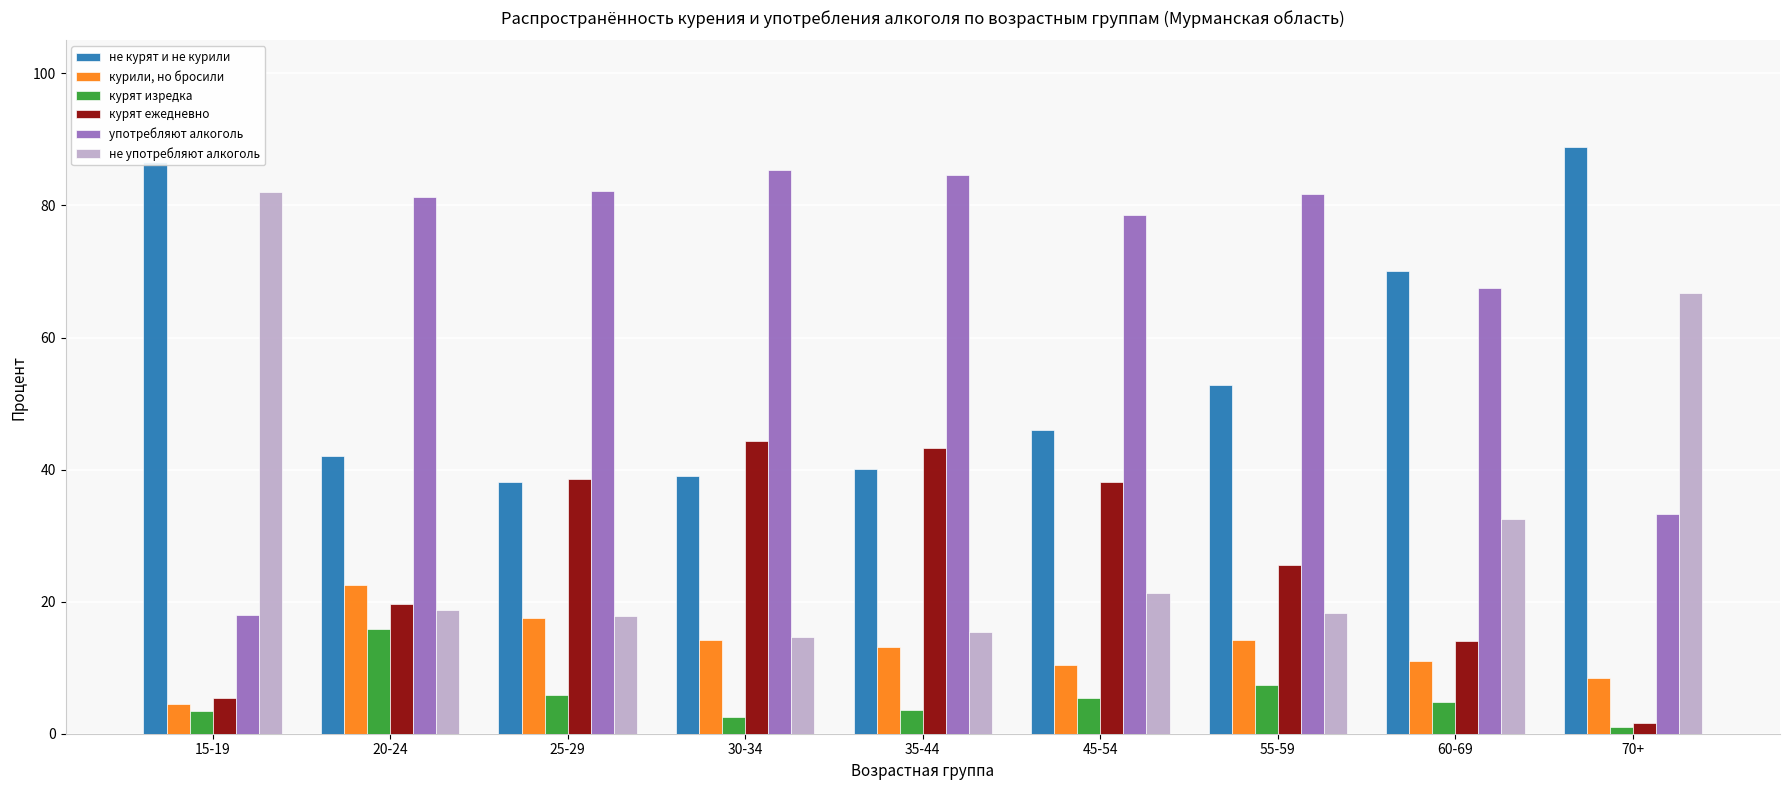

Read the не употребляют алкоголь value at 25-29.

17.8